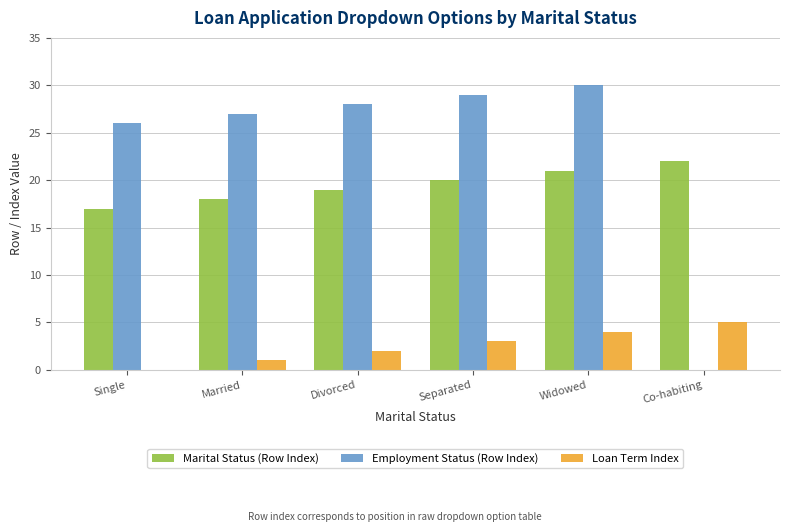

Between Widowed and Co-habiting, which series saw the biggest shift?

Employment Status (Row Index)